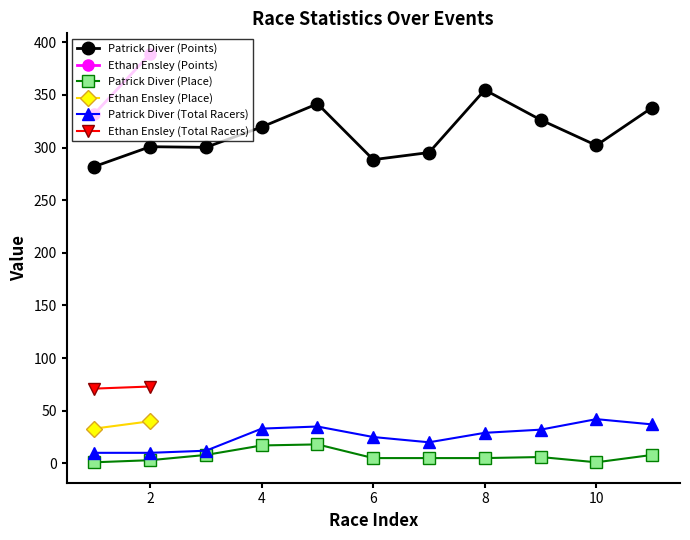

What is the label of the 2nd point from the left?

2